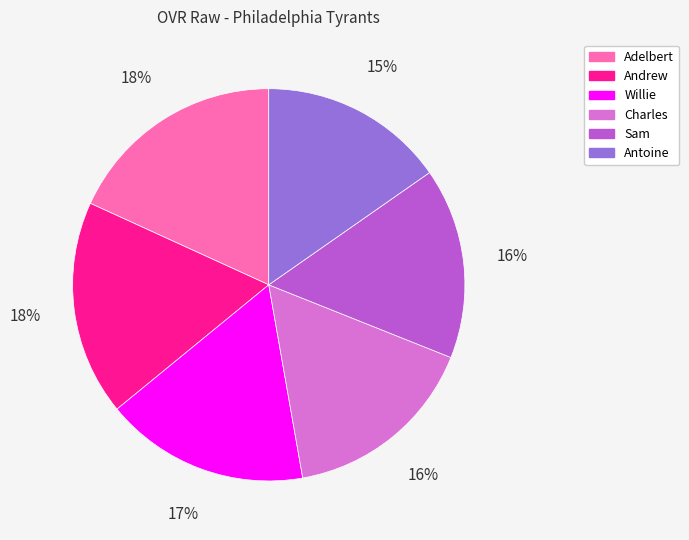

Does any single category account for the majority?

No